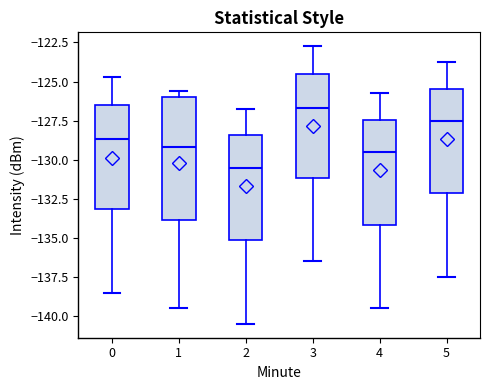

Which box has the lowest median line?

2